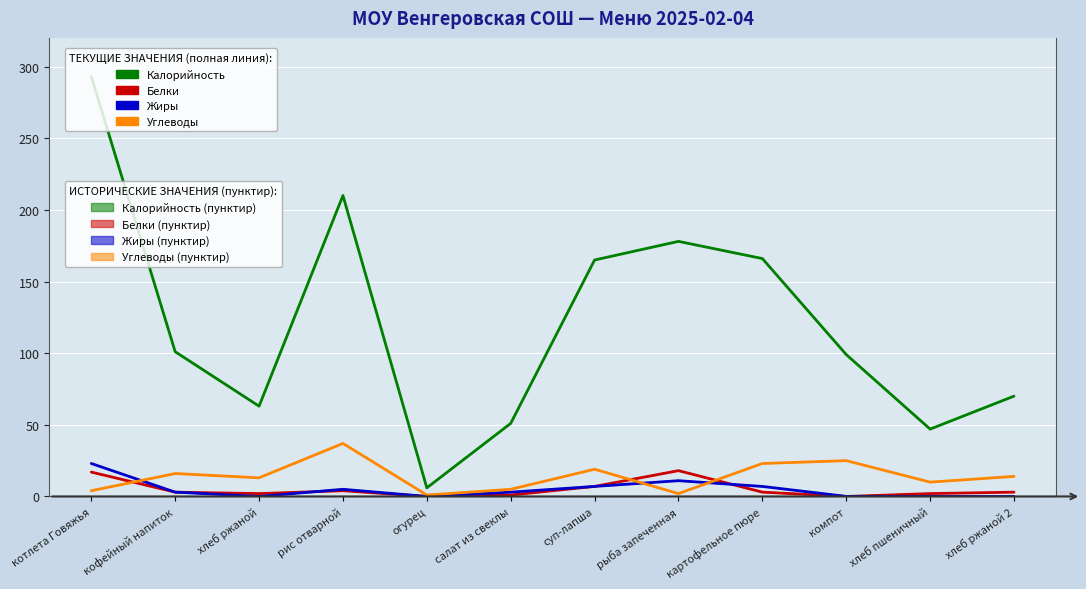

Reading right to left, what are all the values shown in this chart?

Калорийность: хлеб ржаной 2=70.0	хлеб пшеничный=47.0	компот=99.0	картофельное пюре=166.0	рыба запеченная=178.0	суп-лапша=165.0	салат из свеклы=51.0	огурец=6.0	рис отварной=210.0	хлеб ржаной=63.0	кофейный напиток=101.0	котлета Говяжья=293.0
Белки: хлеб ржаной 2=3.0	хлеб пшеничный=2.0	компот=0.0	картофельное пюре=3.0	рыба запеченная=18.0	суп-лапша=7.0	салат из свеклы=1.0	огурец=0.0	рис отварной=4.0	хлеб ржаной=2.0	кофейный напиток=3.0	котлета Говяжья=17.0
Жиры: хлеб ржаной 2=0.0	хлеб пшеничный=0.0	компот=0.1	картофельное пюре=7.0	рыба запеченная=11.0	суп-лапша=7.0	салат из свеклы=3.0	огурец=0.0	рис отварной=5.0	хлеб ржаной=0.0	кофейный напиток=3.0	котлета Говяжья=23.0
Углеводы: хлеб ржаной 2=14.0	хлеб пшеничный=10.0	компот=25.0	картофельное пюре=23.0	рыба запеченная=2.0	суп-лапша=19.0	салат из свеклы=5.0	огурец=1.0	рис отварной=37.0	хлеб ржаной=13.0	кофейный напиток=16.0	котлета Говяжья=4.0